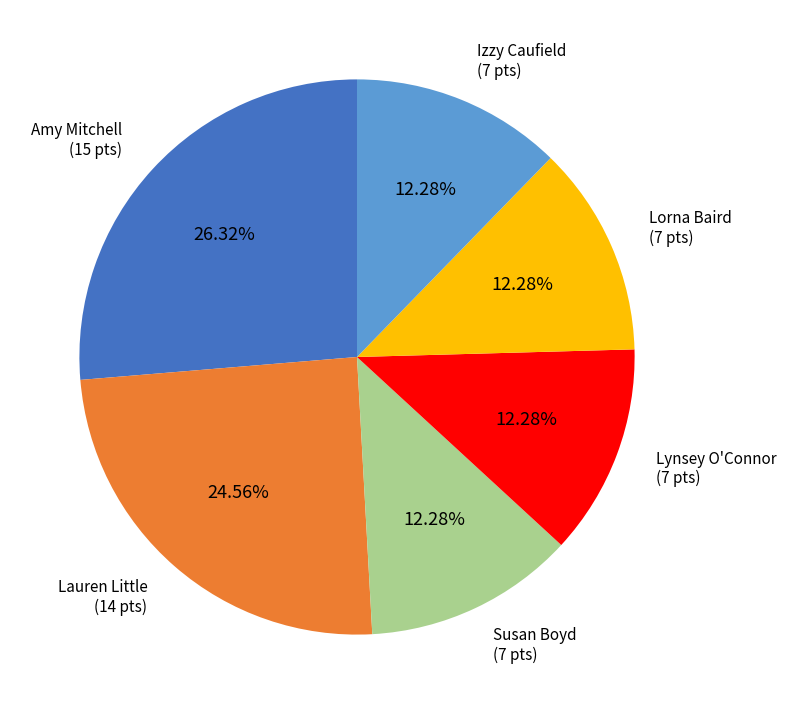

Does any single category account for the majority?

No